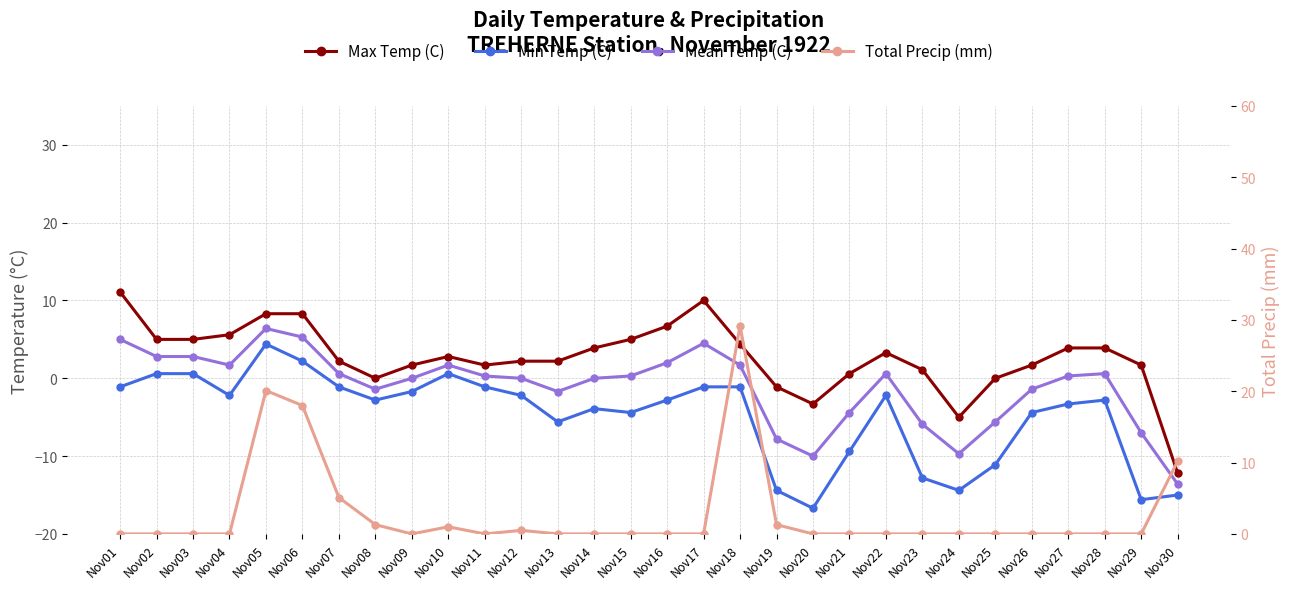

At which category is the sum across all series the highest?

Nov05